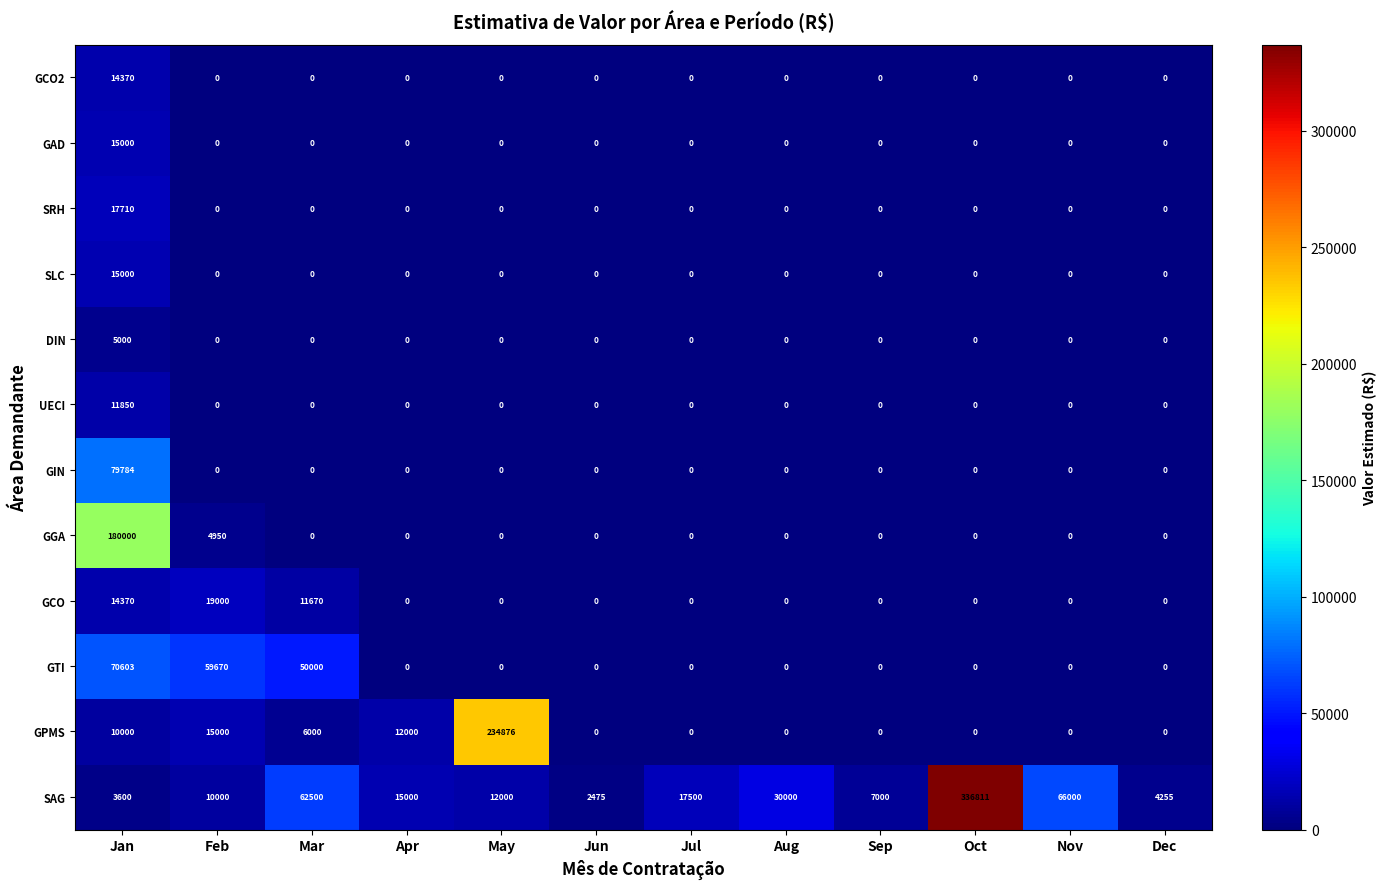

Is it true that GIN equals 49656 at Aug?

False